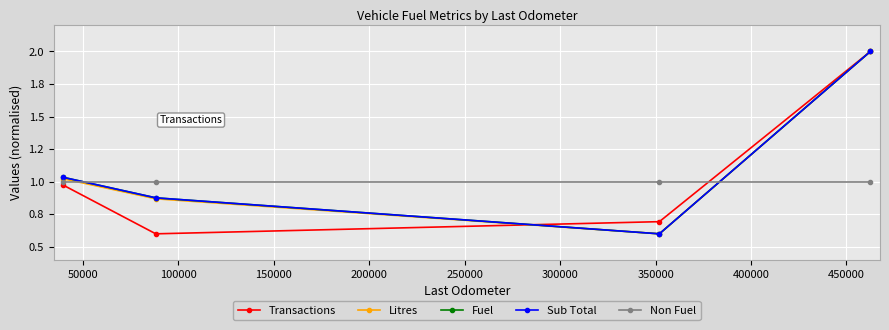

What is the minimum value shown in the chart?

0.6